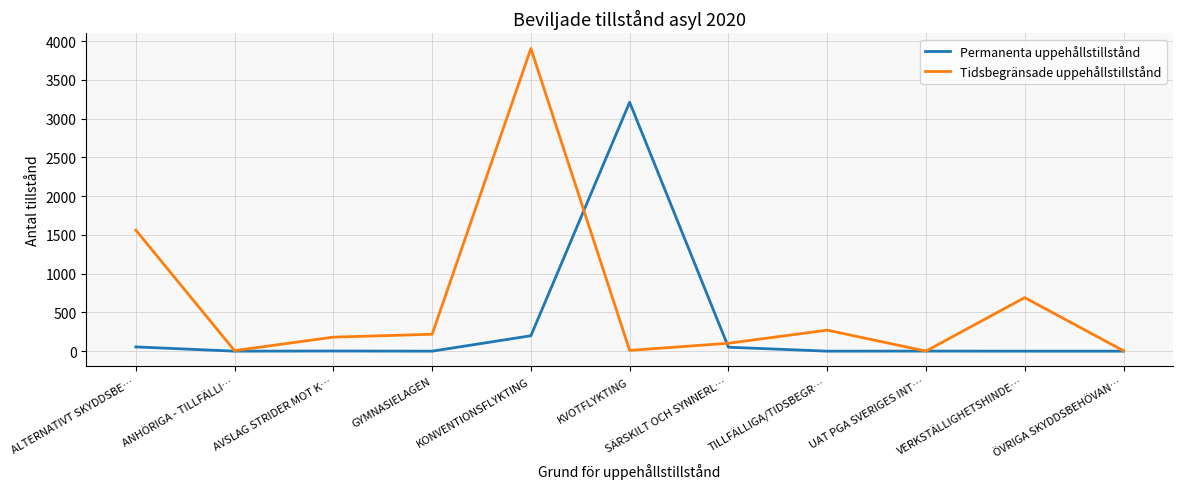

What is the maximum value shown in the chart?

3904